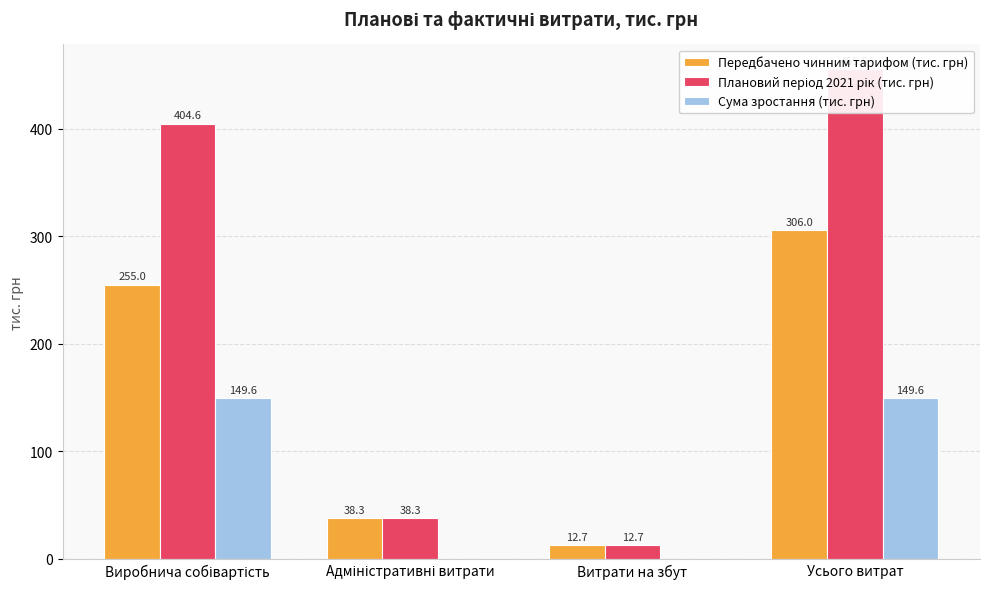

At which label does Передбачено чинним тарифом (тис. грн) first exceed 255?

Виробнича собівартість